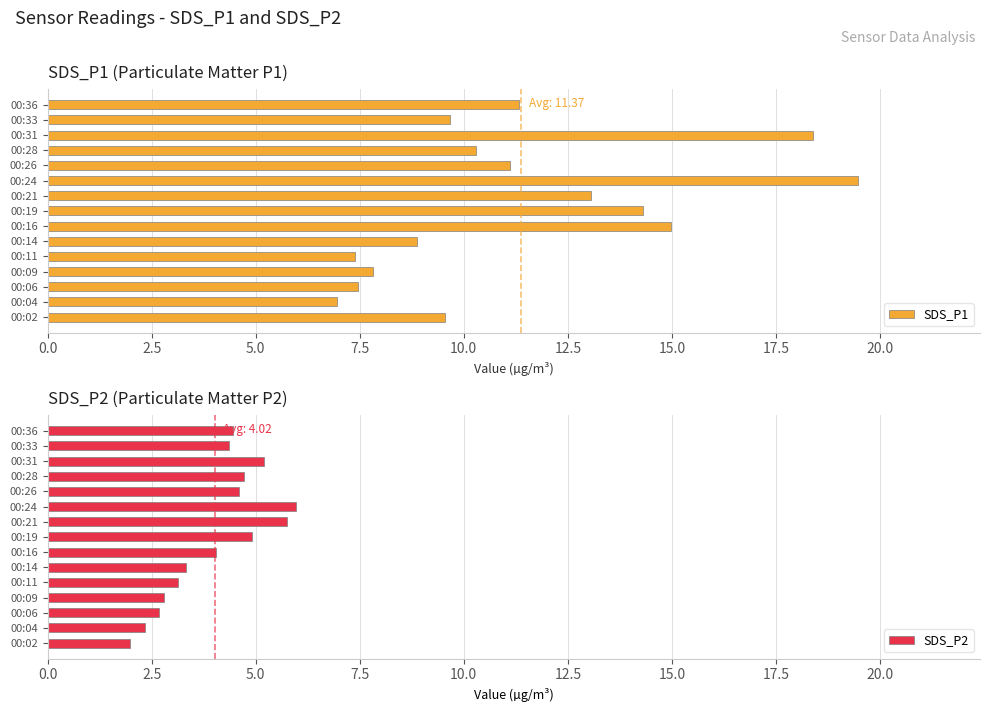

What is the lowest value of the SDS_P1 series?

7.0